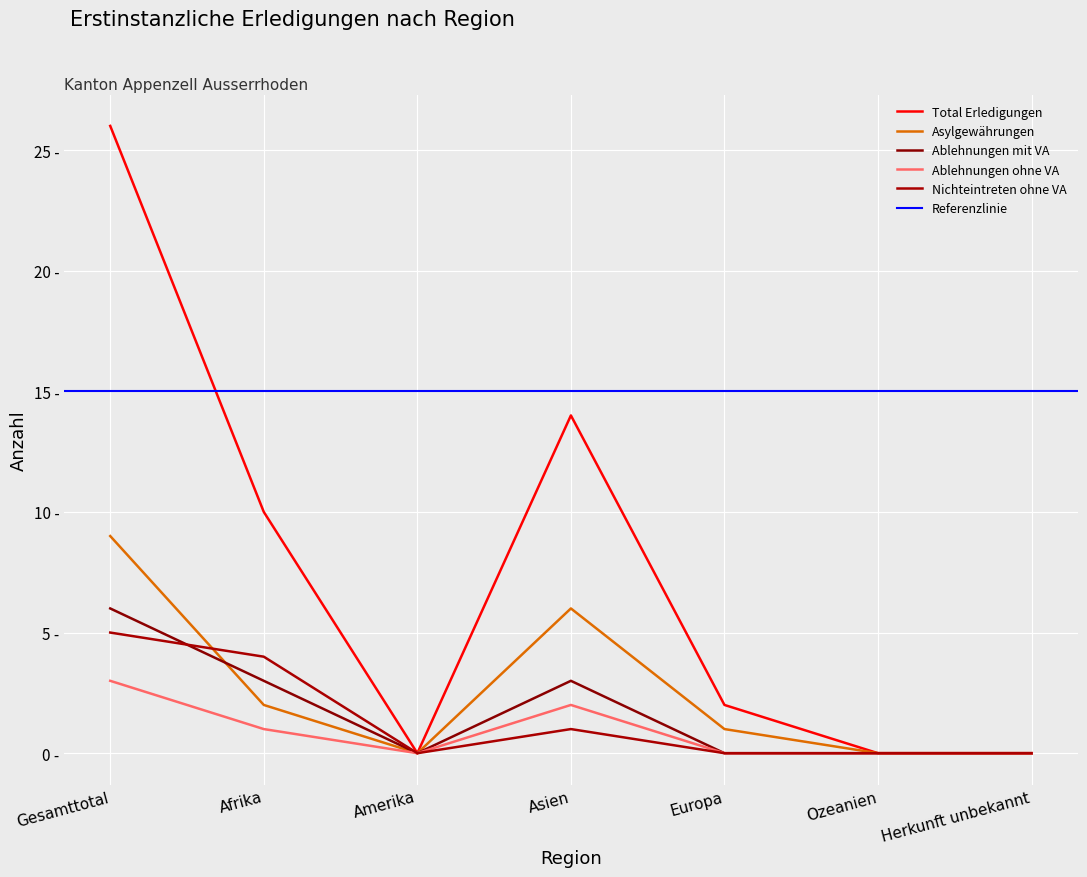

At which category is the sum across all series the highest?

Gesamttotal